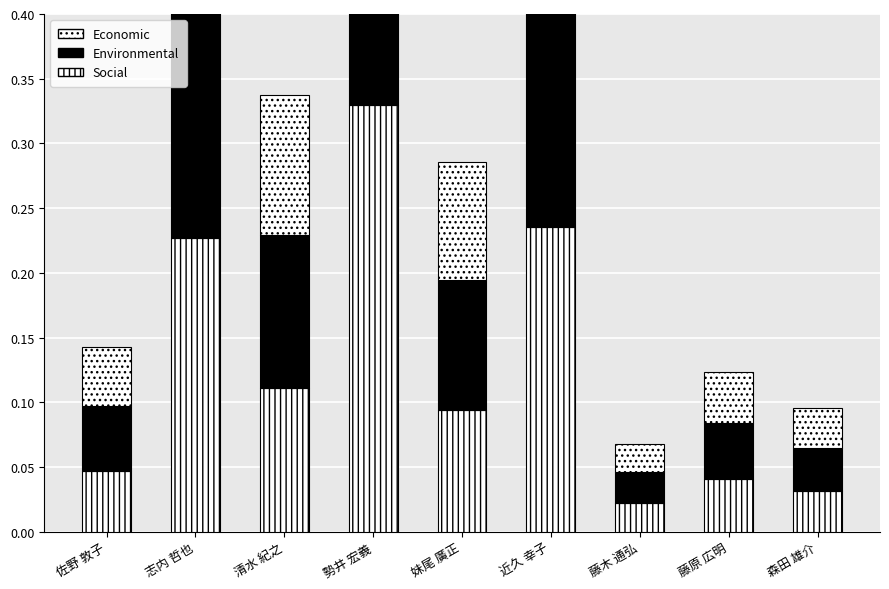

Is it true that 在籍月数(上) equals 0.0 at 藤木 通弘?

False